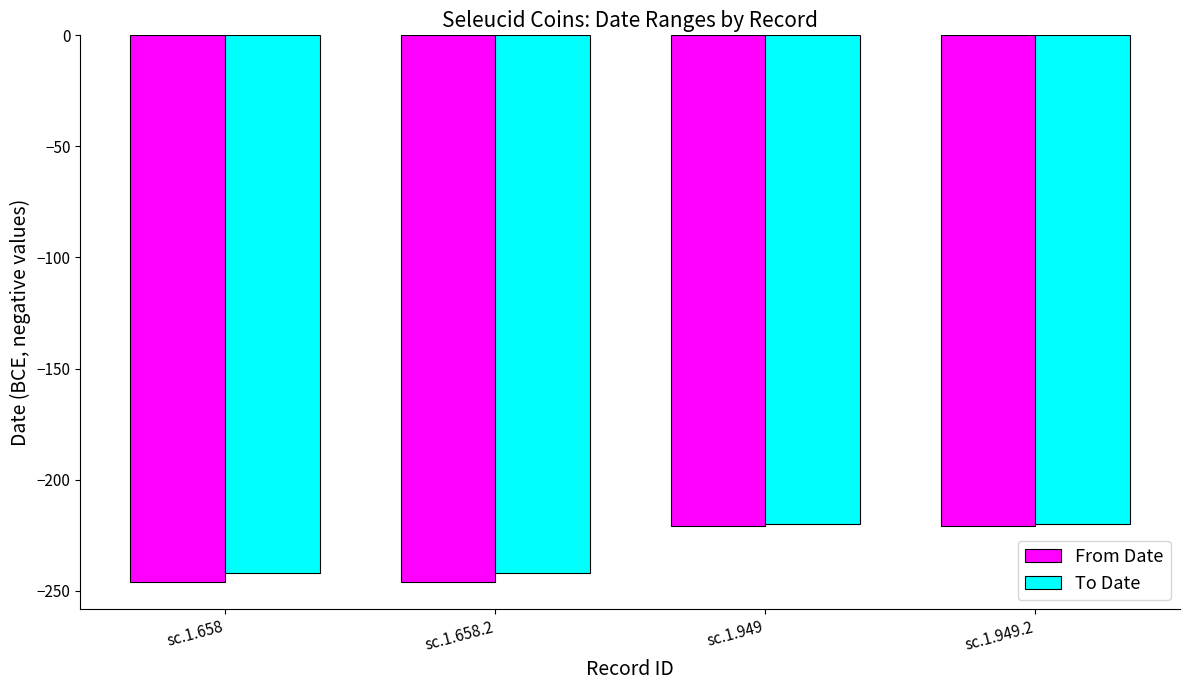

Rank the series by their average value, from lowest to highest.

From Date, To Date